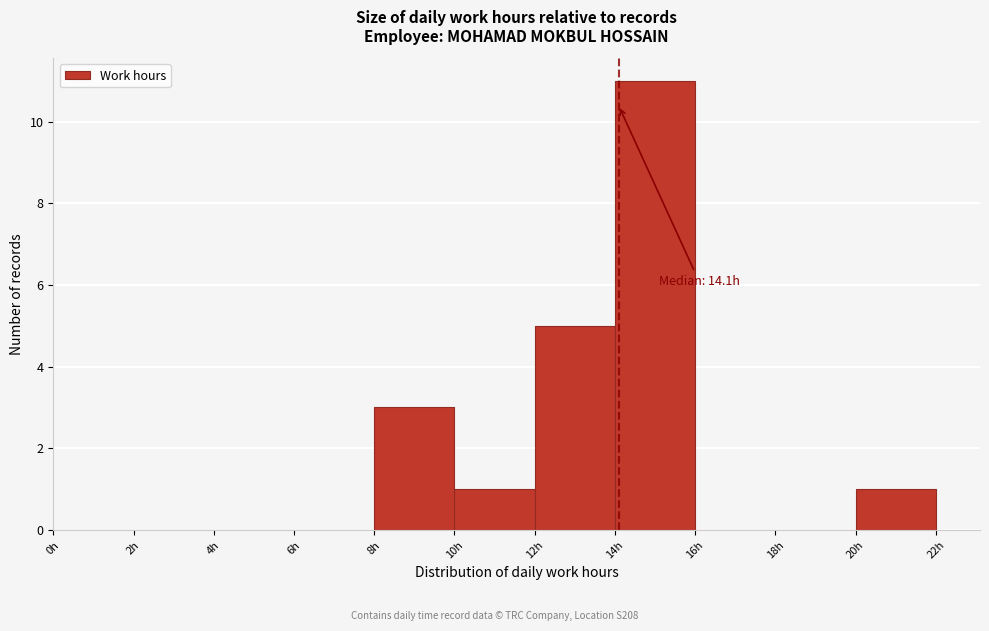

Which range on the x-axis has the tallest bar?

14 to 16